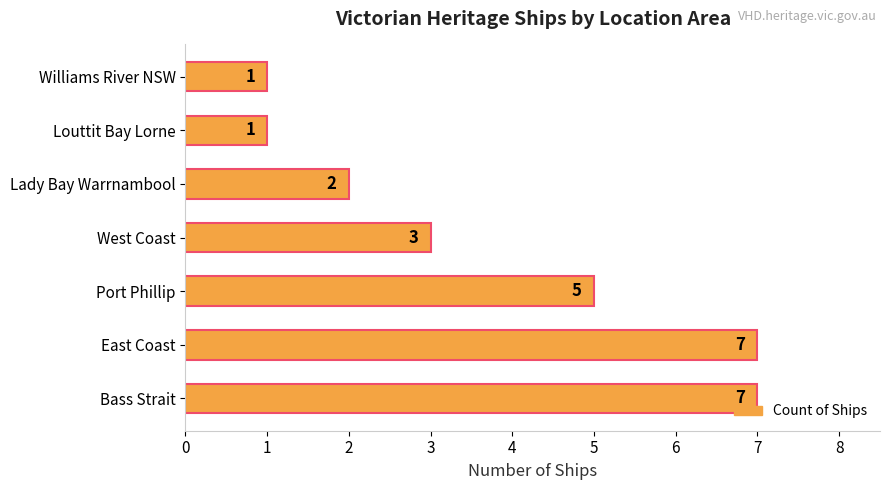

How many values are between 1 and 7?

7